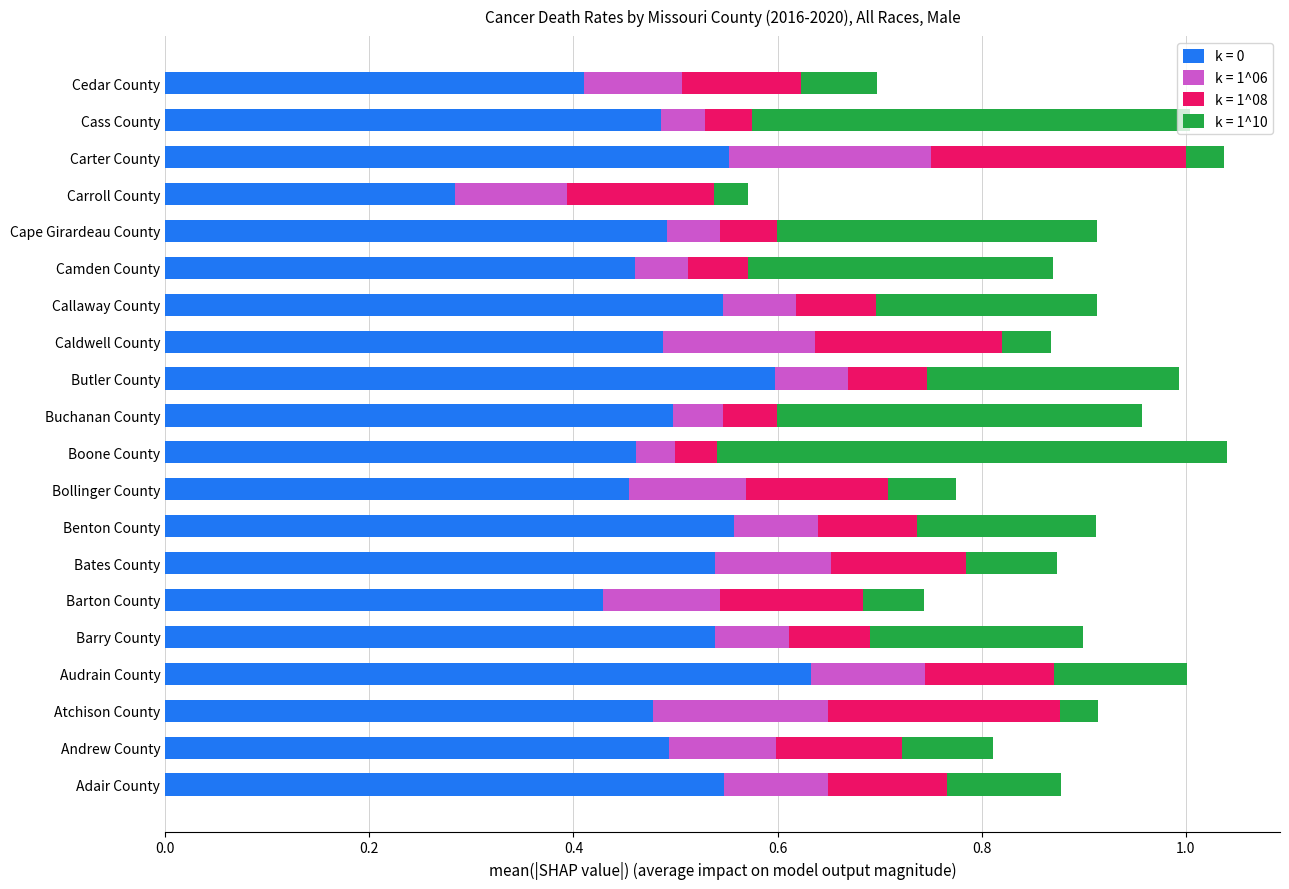

How many series are shown in this chart?

4